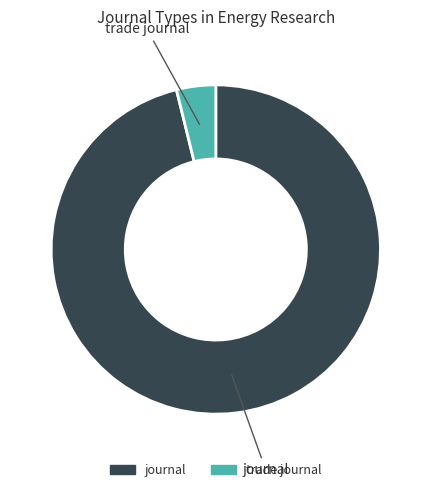

True or false: journal accounts for 96% of the total.

True